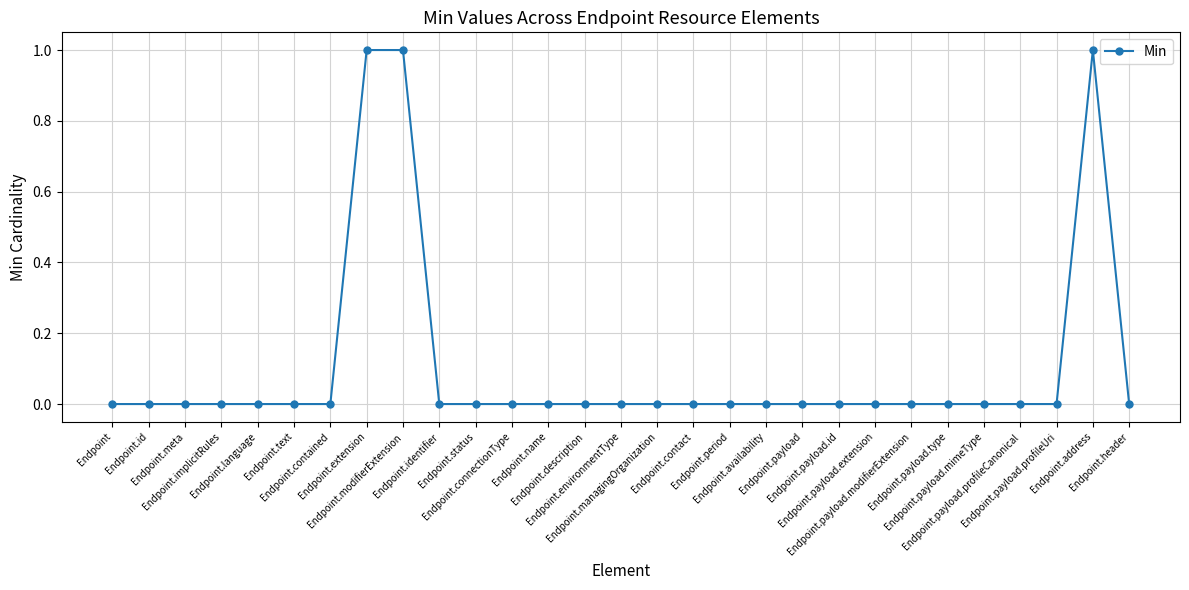

True or false: the data shows -1 at Endpoint.contact.

False